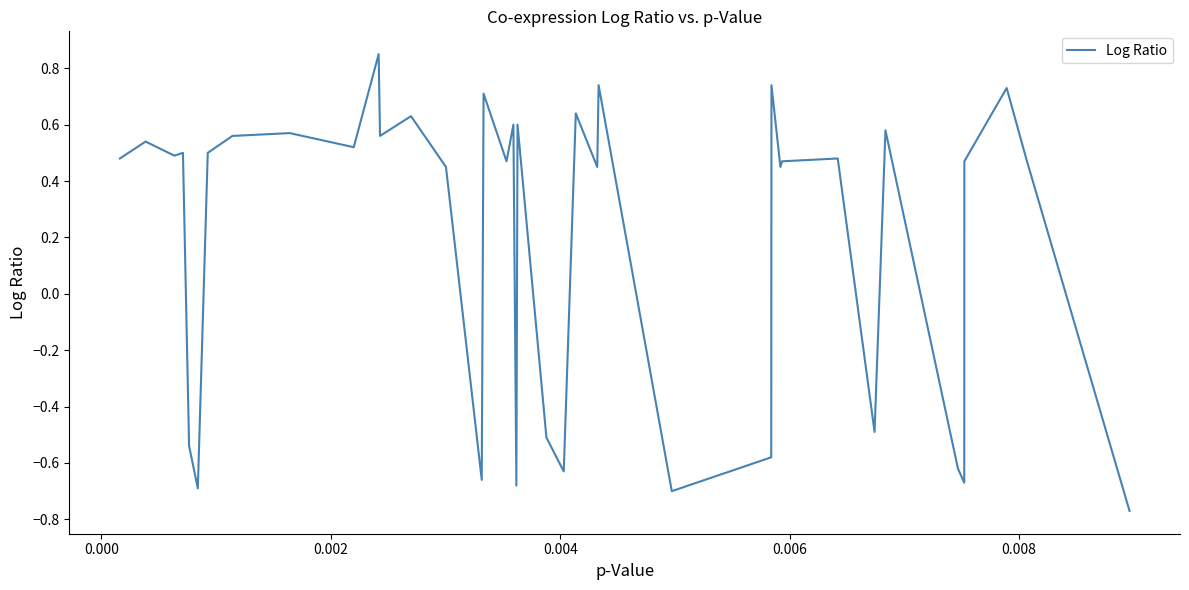

What is the difference between the maximum and minimum values?

1.6